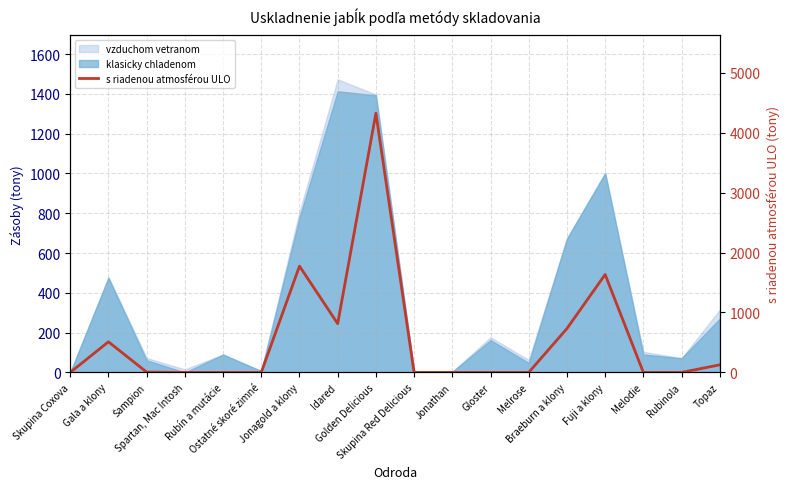

What is the maximum value shown in the chart?

4326.8